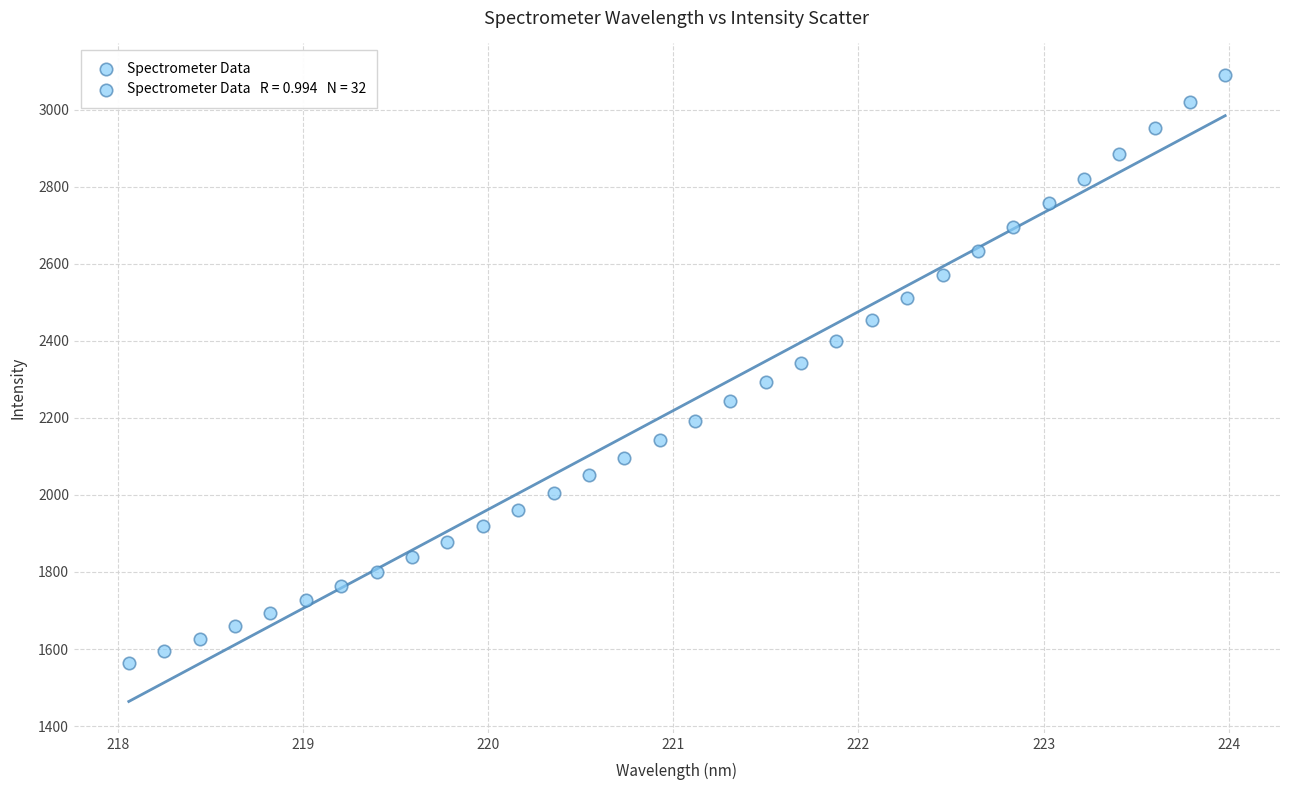

What is the range of Y values (max minus min)?

1525.7